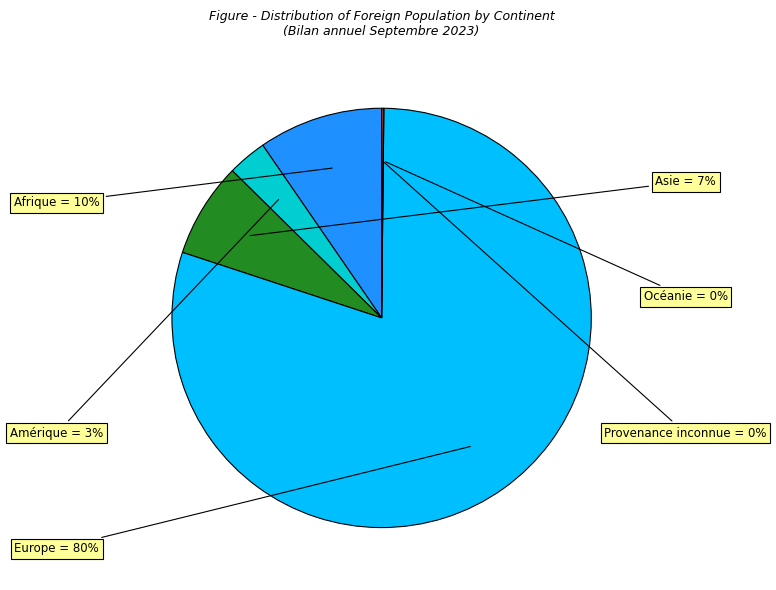

To the nearest percent, what is the combined percentage of Europe and Amérique?

83%